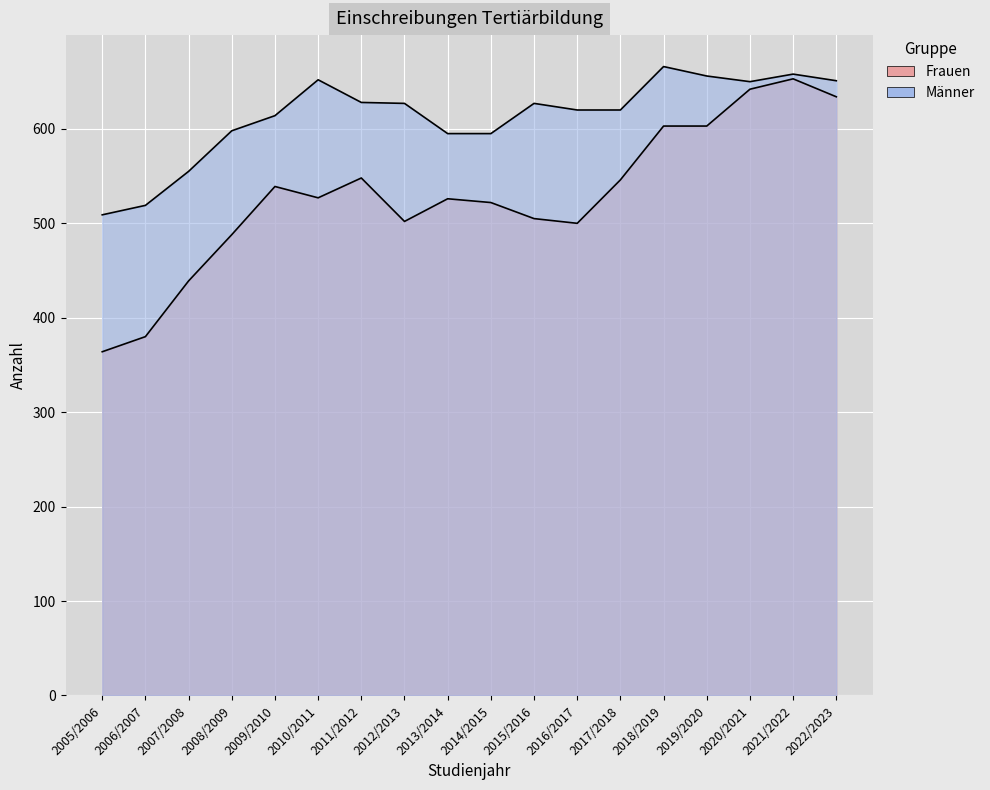

Reading left to right, extract all data points from this chart.

Frauen: 364	380	439	488	539	527	548	502	526	522	505	500	546	603	603	642	653	634
Männer: 509	519	555	598	614	652	628	627	595	595	627	620	620	666	656	650	658	651